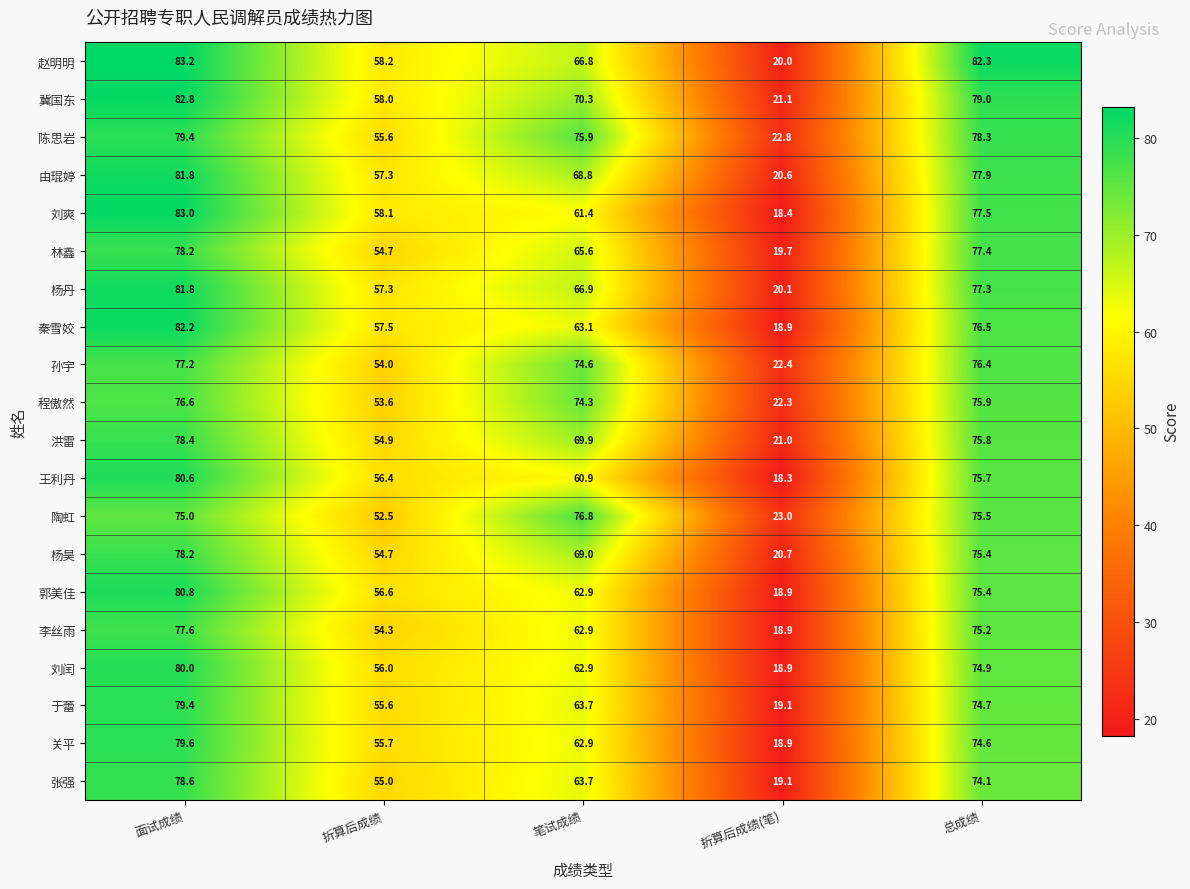

Rank the categories by 程傲然 value from lowest to highest.

折算后成绩(笔), 折算后成绩, 笔试成绩, 总成绩, 面试成绩